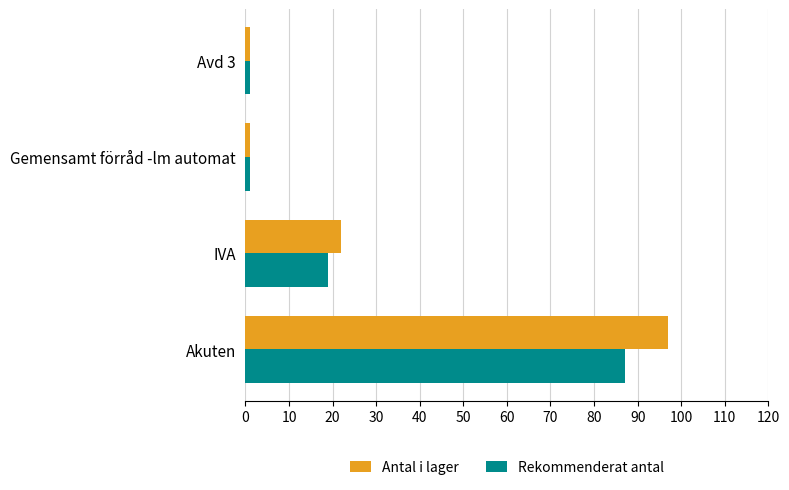

Rank the series by their maximum value, from lowest to highest.

Rekommenderat antal, Antal i lager